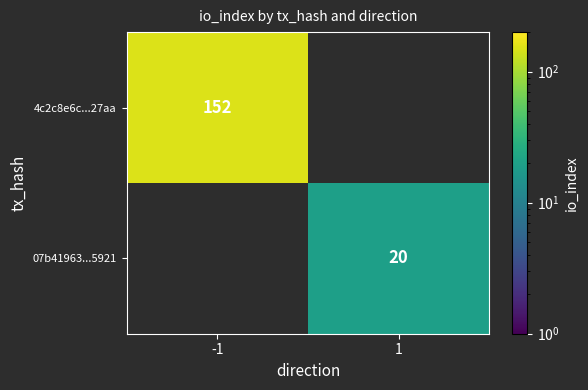

The value of 4c2c8e6c...27aa at -1 is 152. True or false?

True